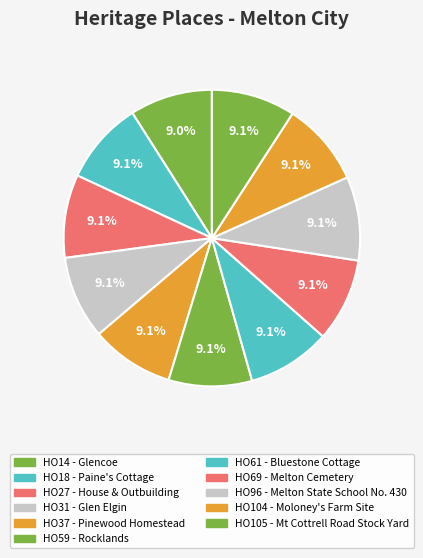

Approximately how many times larger is the value at HO27 - House & Outbuilding compared to HO105 - Mt Cottrell Road Stock Yard?

1.0